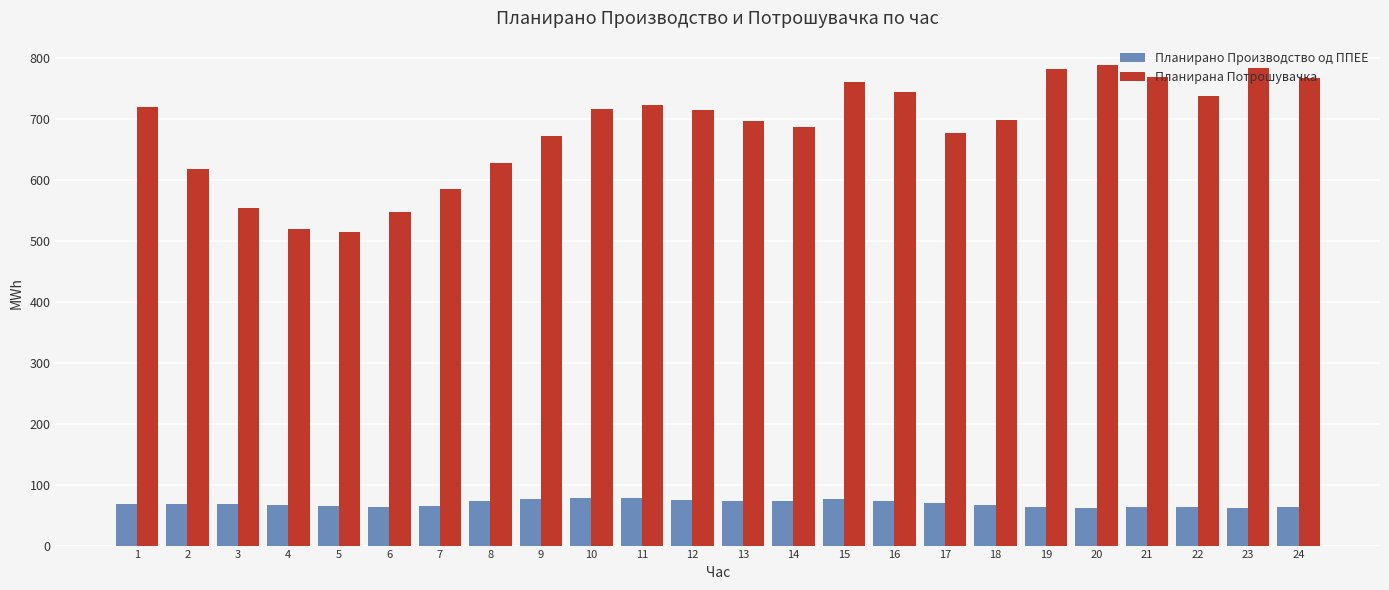

What is the difference between the Планирано Производство од ППЕЕ values at 16 and 23?

11.5